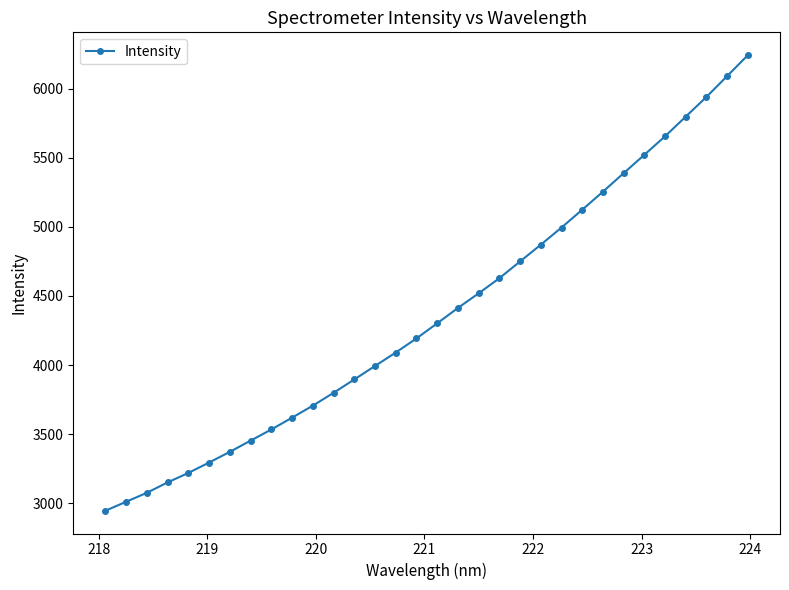

What is the value of the 1st point from the left?

2946.7